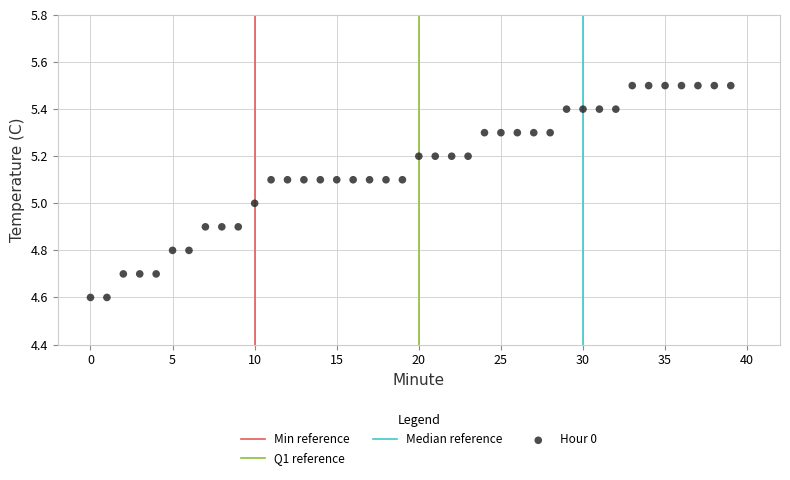

What is the range of Y values (max minus min)?

0.9